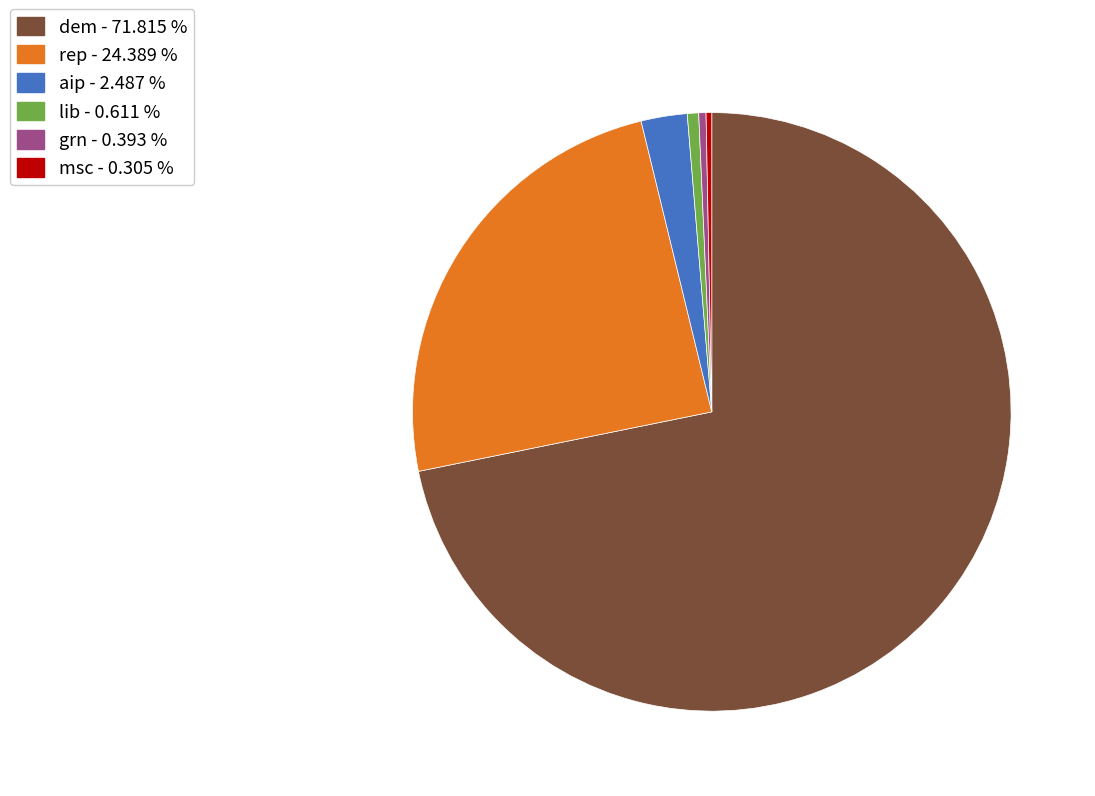

Which slice is the largest?

dem